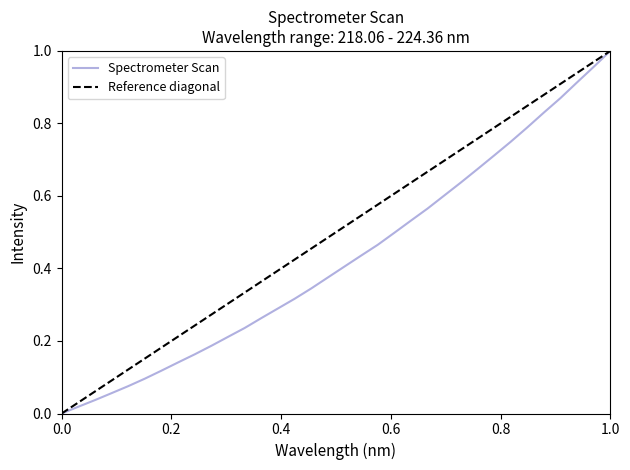

What is the change in value from 218.8244 to 222.8355?

+0.6